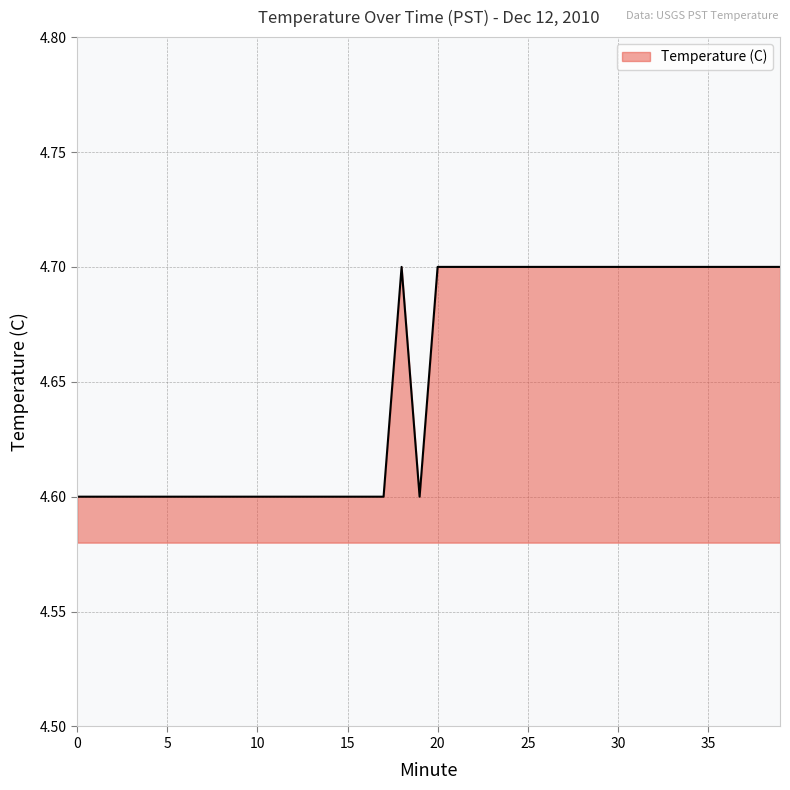

What is the greatest value displayed?

4.7